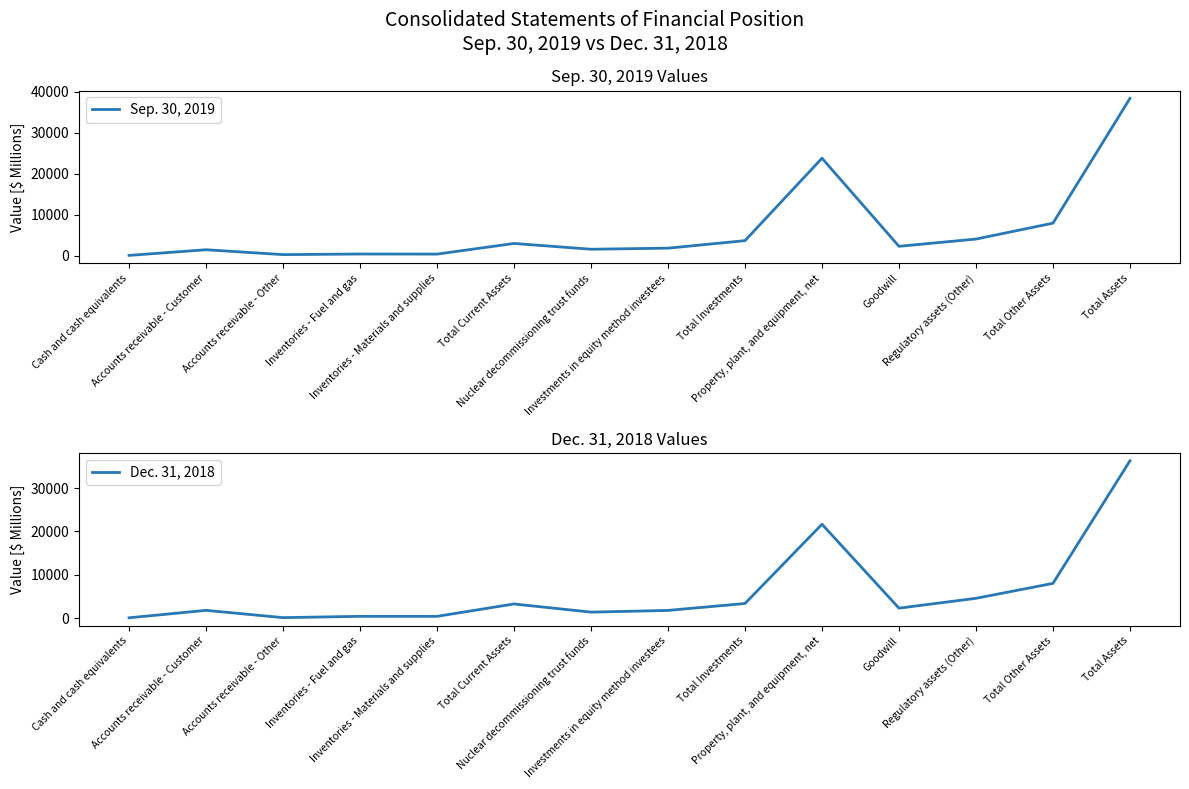

What is the difference between the maximum and minimum values in the Dec. 31, 2018 series?

36217